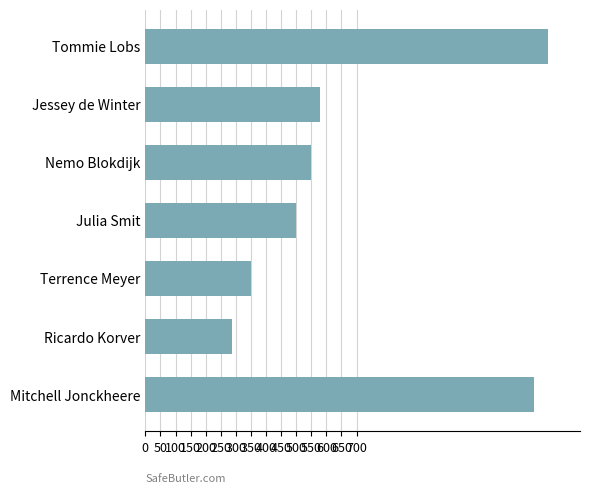

What is the sum of the values at Mitchell Jonckheere and Ricardo Korver?

1573